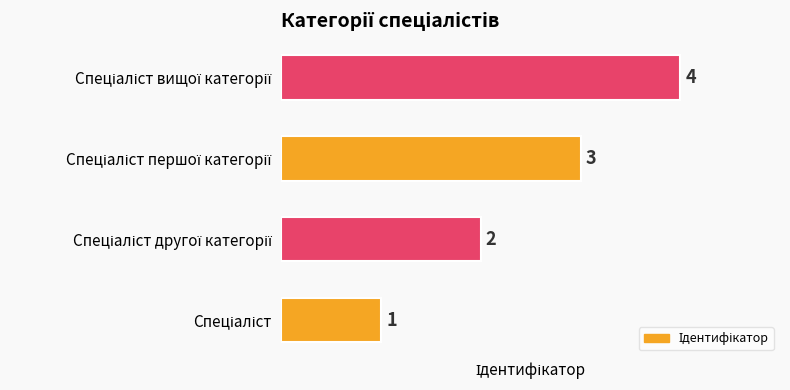

What is the sum of all values?

10